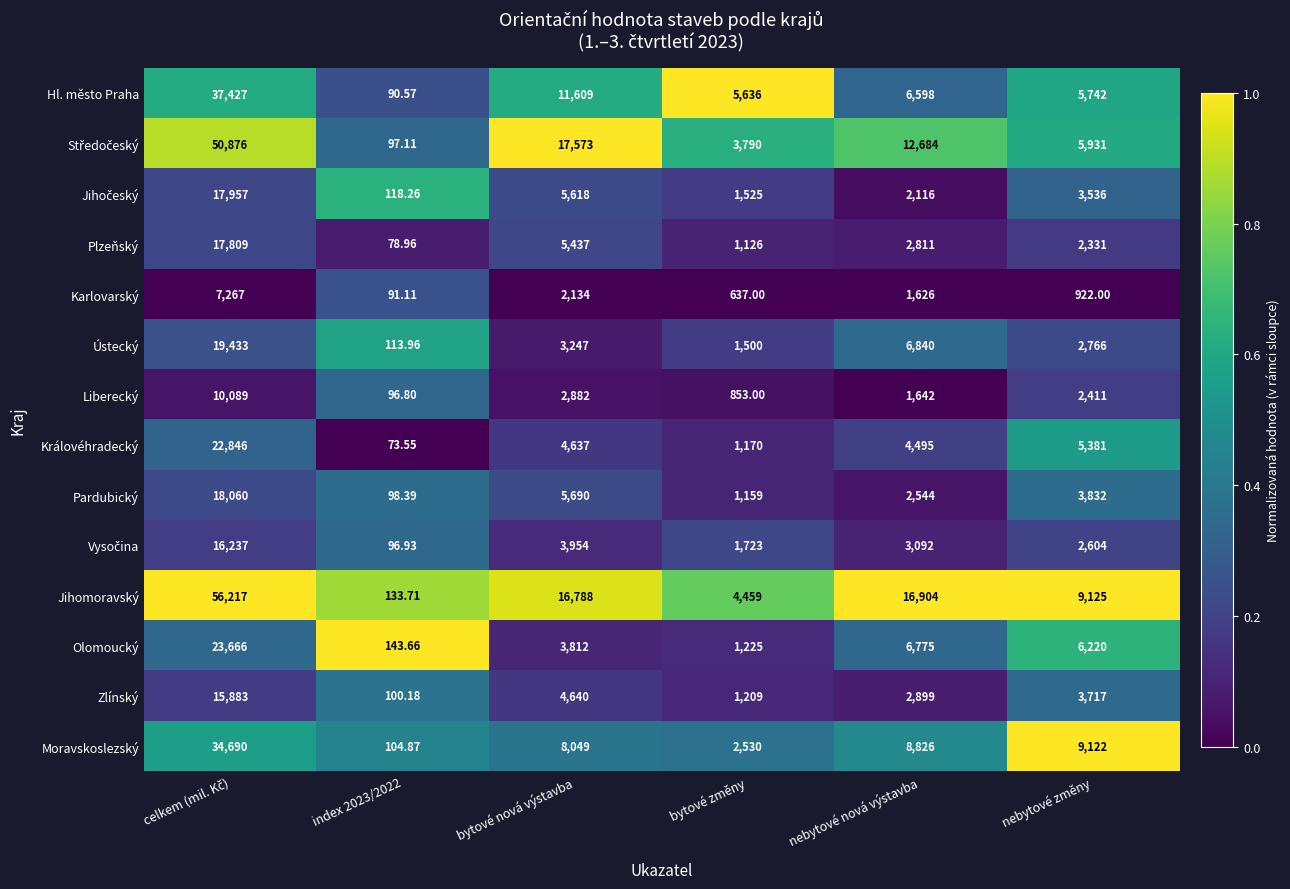

Which series has the largest total across all categories?

Jihomoravský